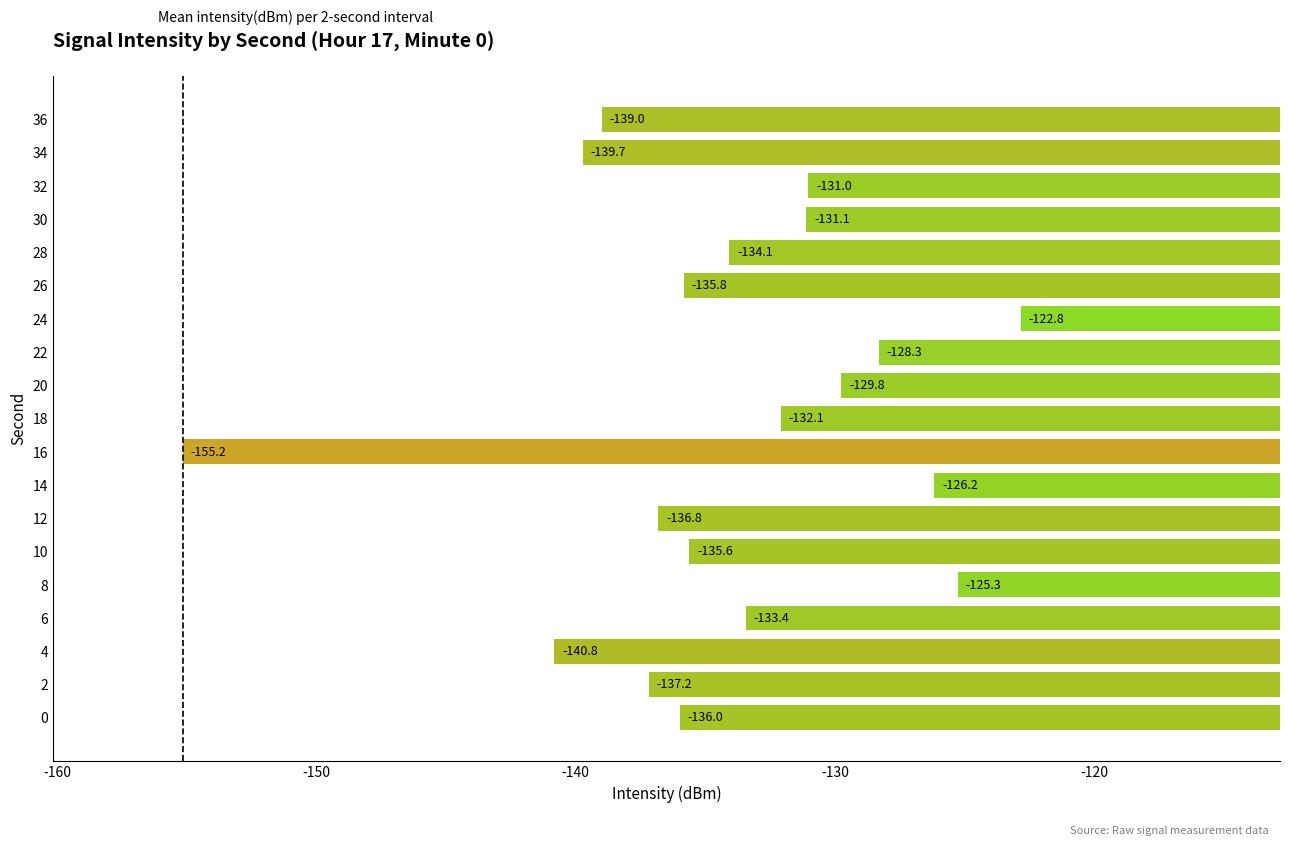

The value at 0 is -82.2. True or false?

False